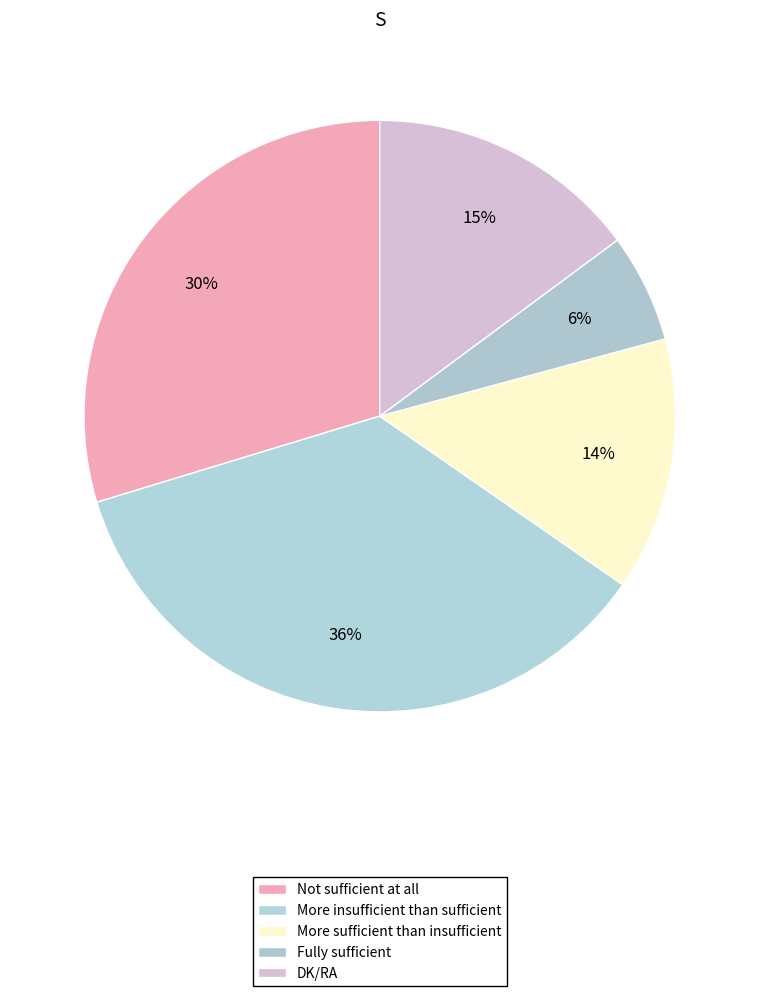

Approximately how many times larger is the value at More insufficient than sufficient compared to Not sufficient at all?

1.2